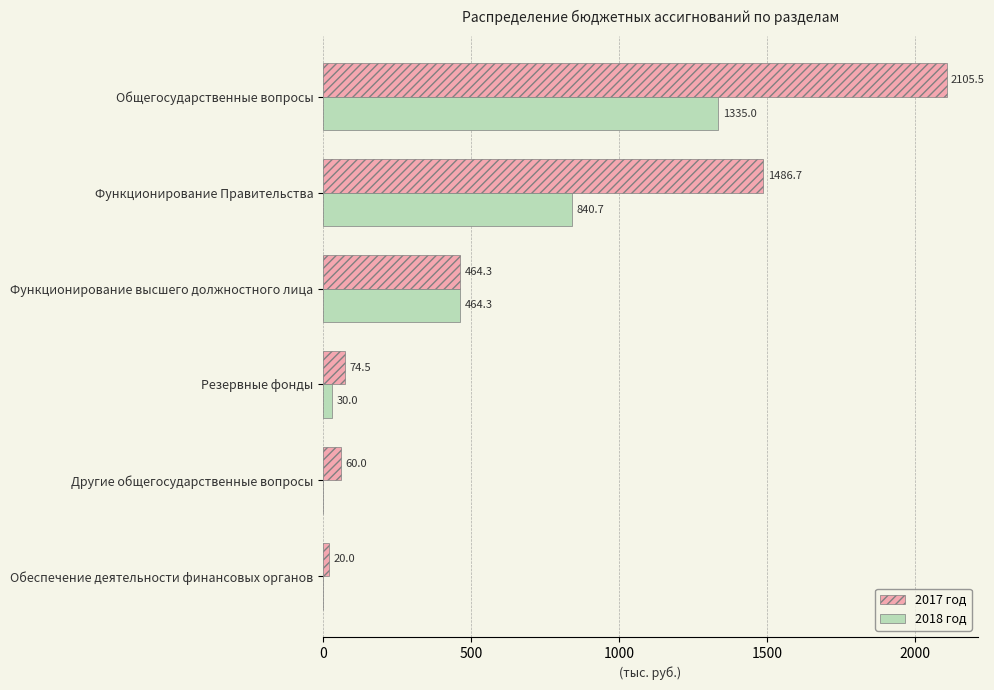

What is the total value across all series at Другие общегосударственные вопросы?

60.0